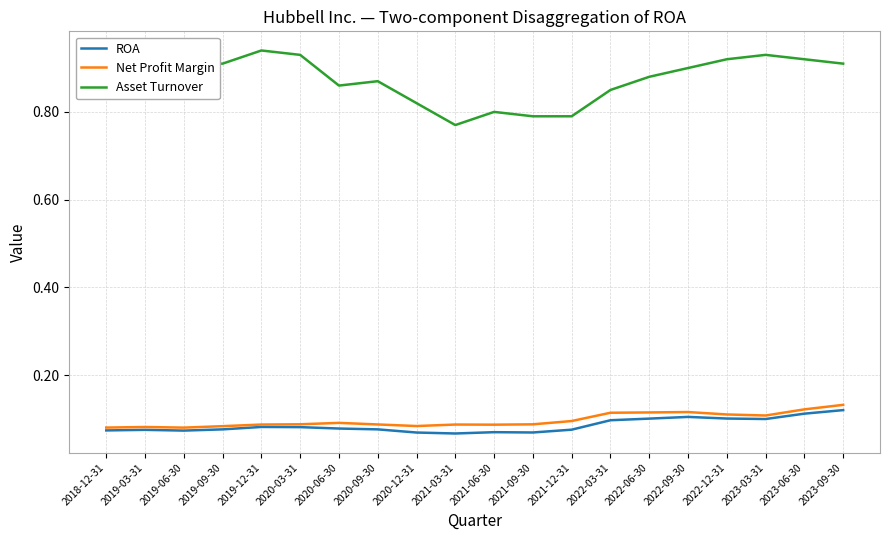

Which series has the largest total across all categories?

Asset Turnover